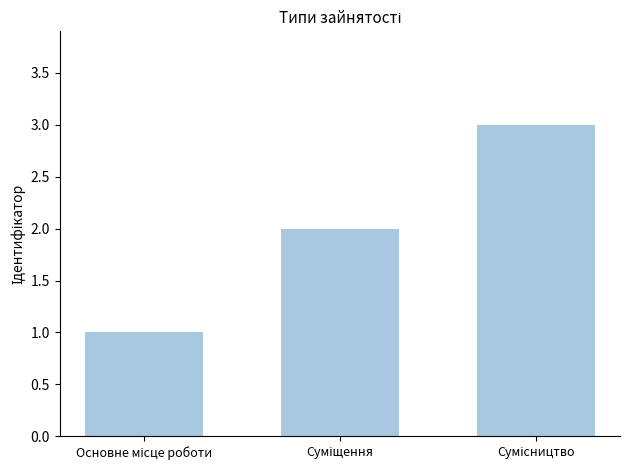

What is the maximum value shown in the chart?

3